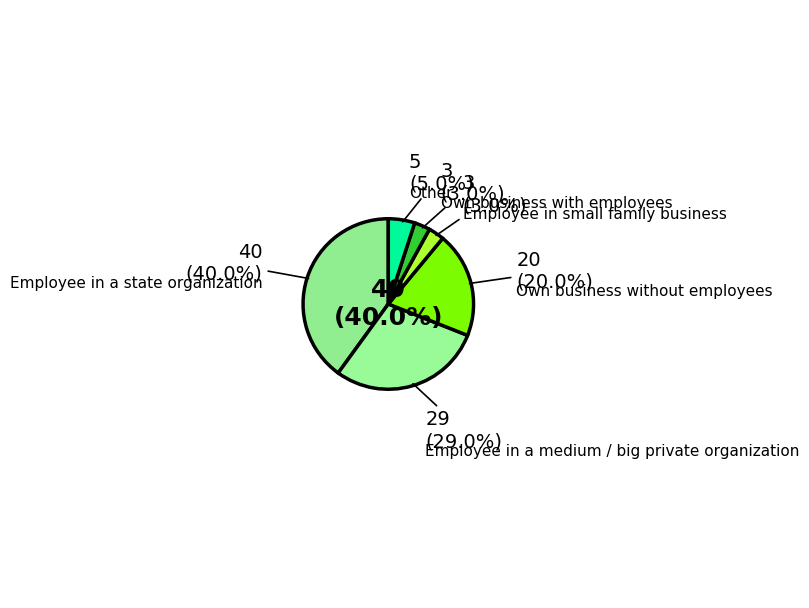

How many segments does this pie chart have?

6